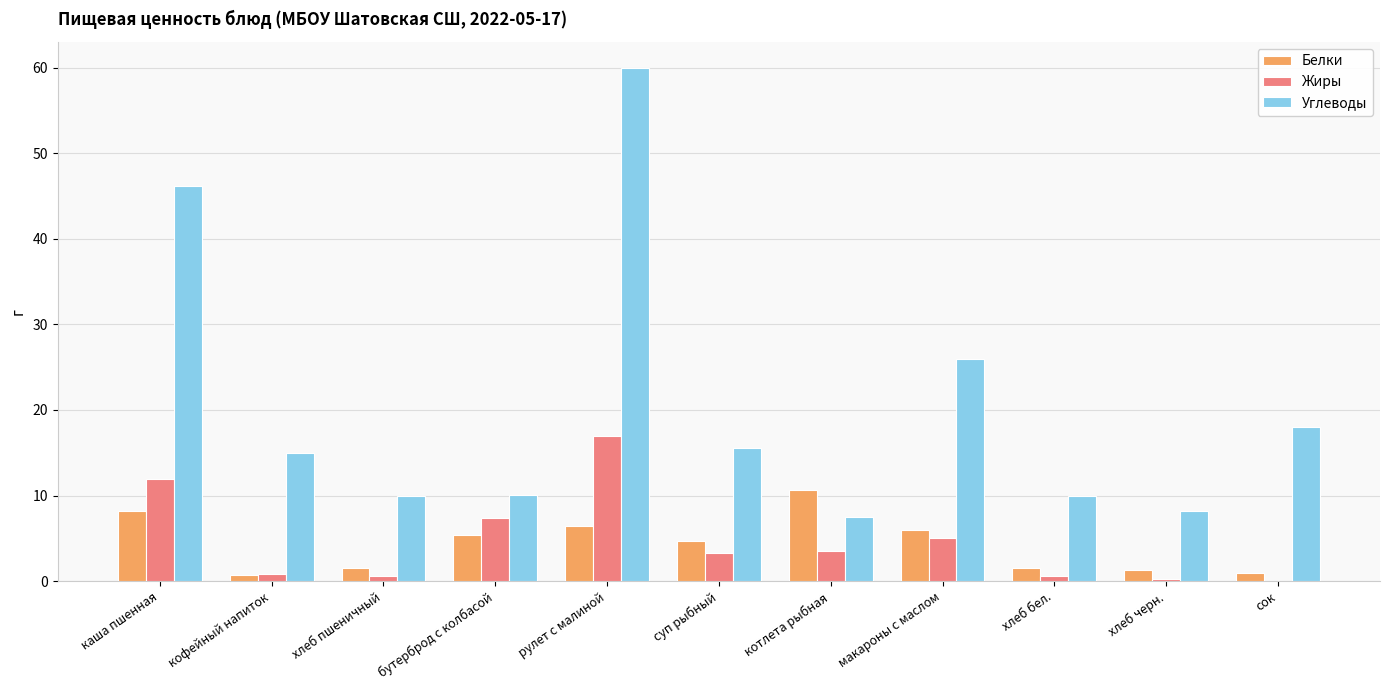

How many groups of bars are there?

11